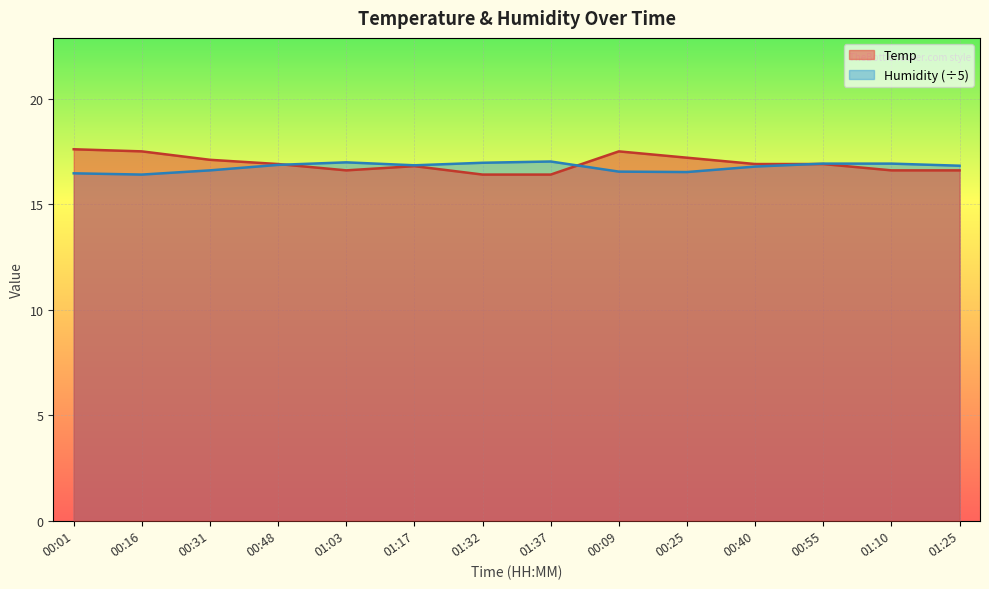

Which category has the highest value in the Temp series?

00:01